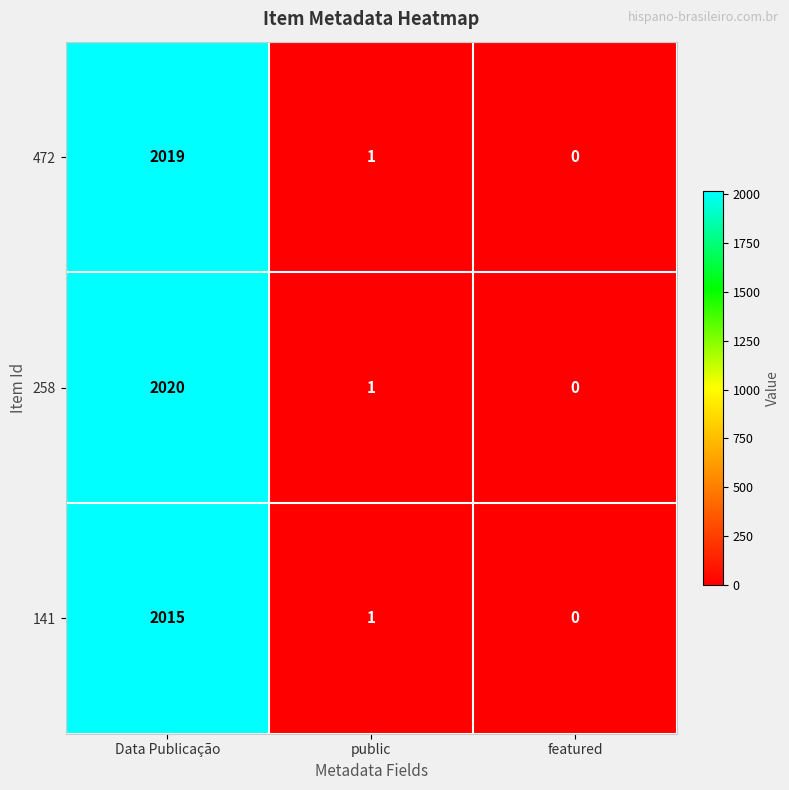

The value of 141 at Data Publicação is 2875. True or false?

False